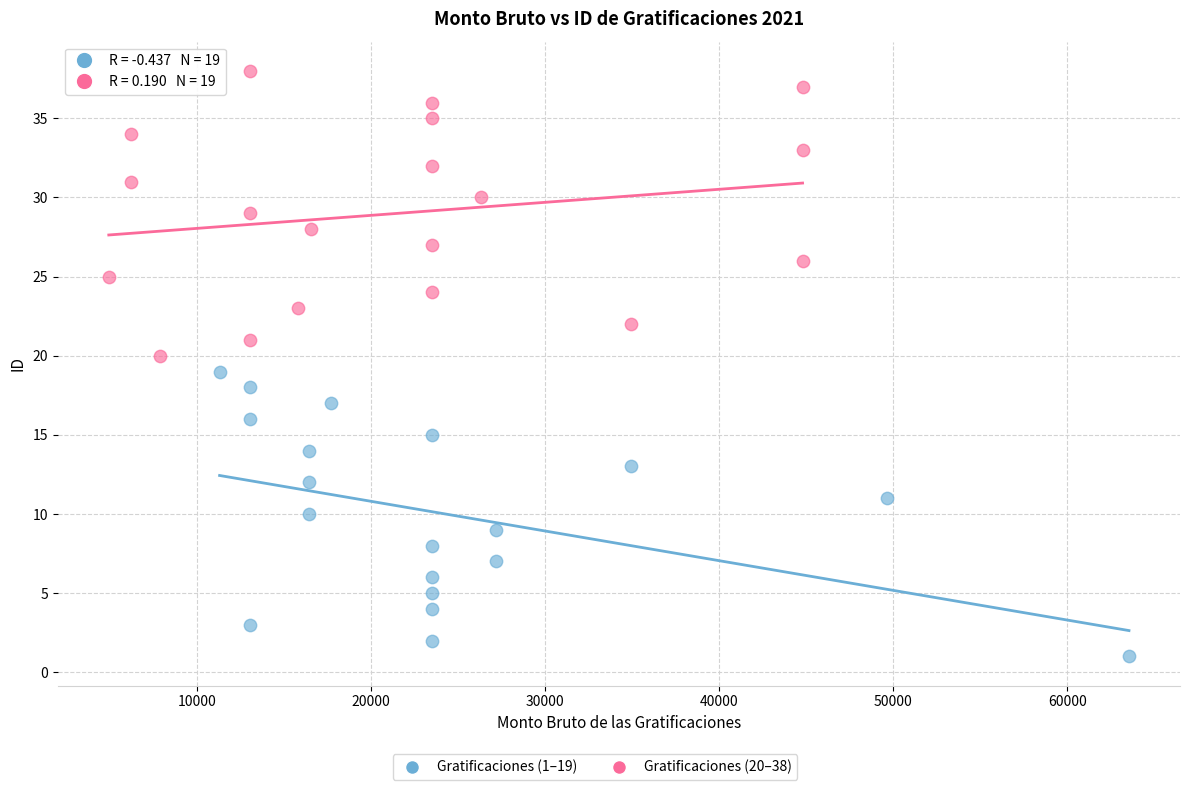

Which series reaches the minimum Y coordinate?

Gratificaciones (1–19)